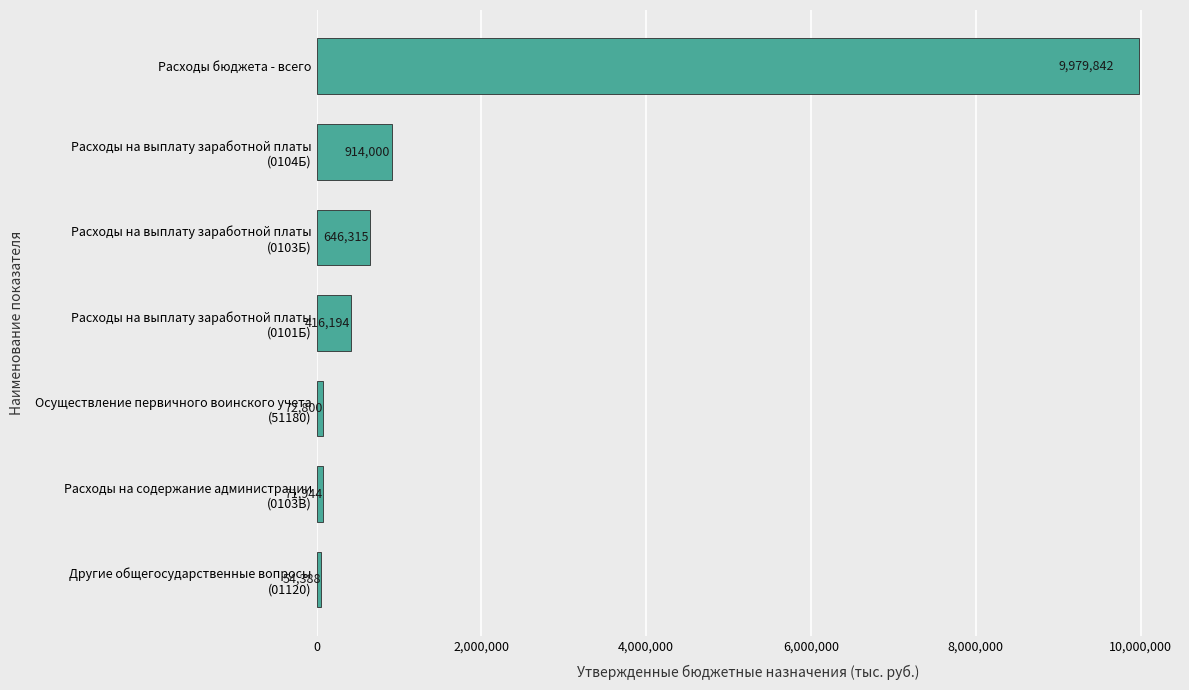

The value at Расходы бюджета - всего is 9979841.9. True or false?

True